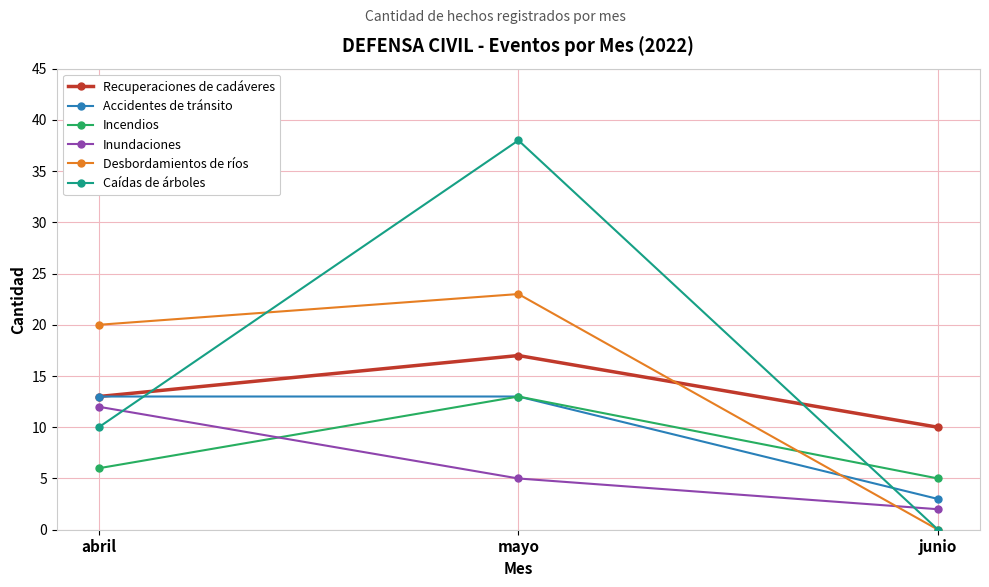

What is the spread (max minus min) of values at junio?

10